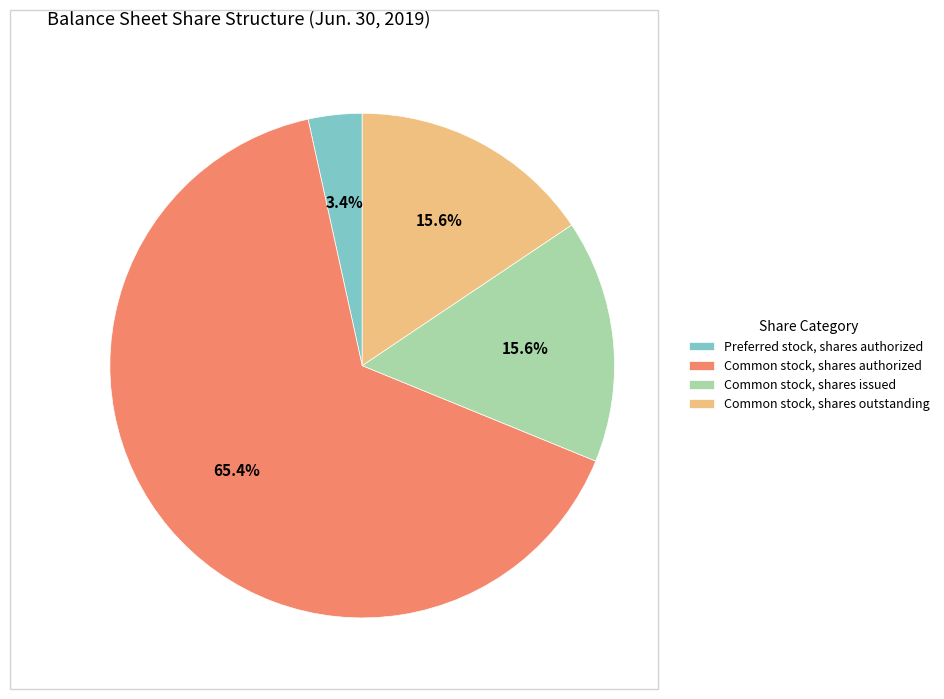

Which slice represents more than half of the pie?

Common stock, shares authorized